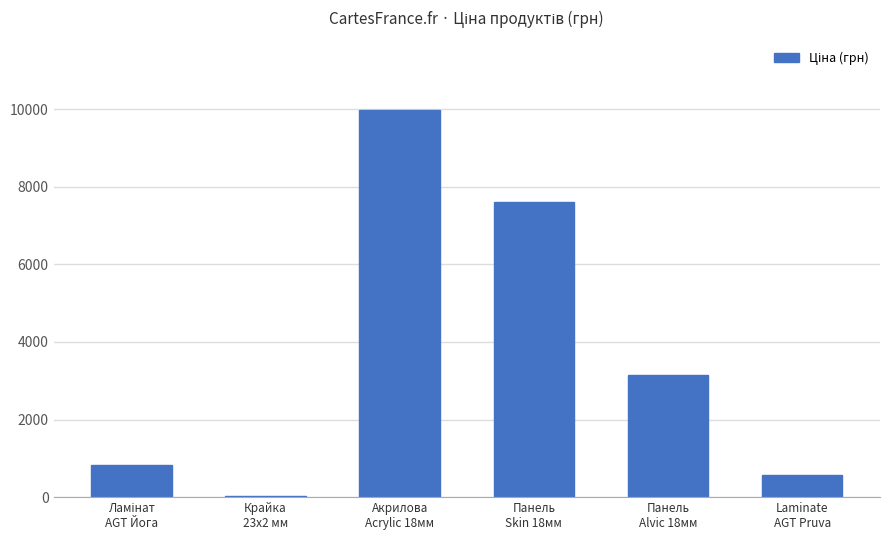

What is the greatest value displayed?

9975.0